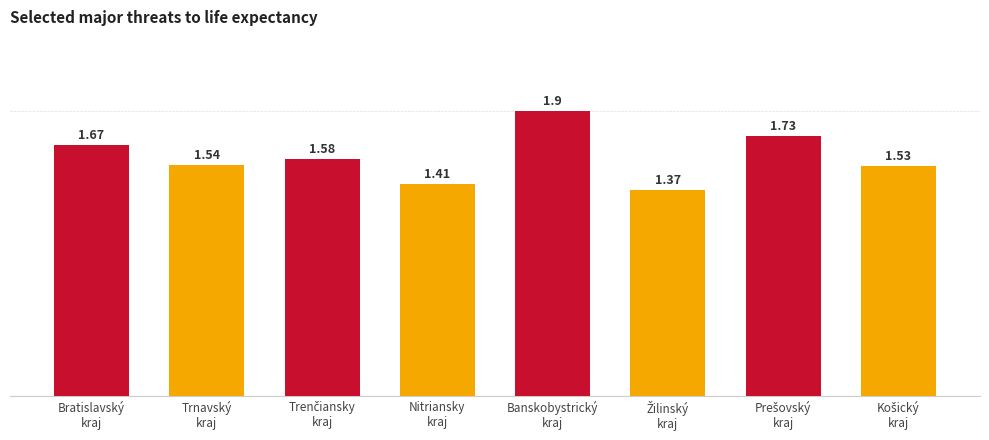

What is the difference between the maximum and minimum values?

0.5